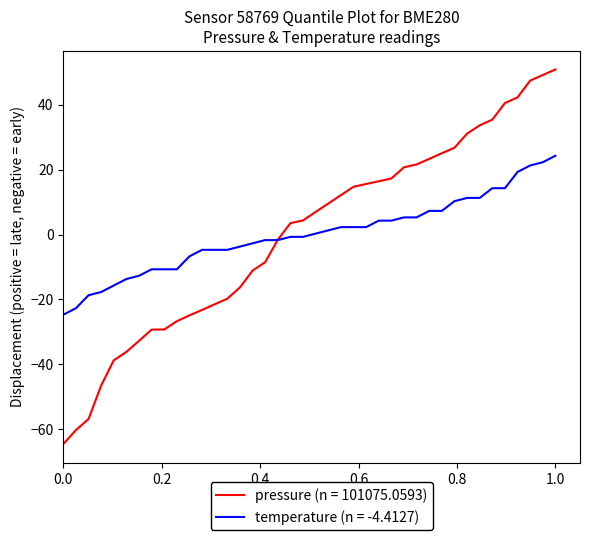

List the series in order of their peak value, lowest first.

temperature (n = -4.4127), pressure (n = 101075.0593)